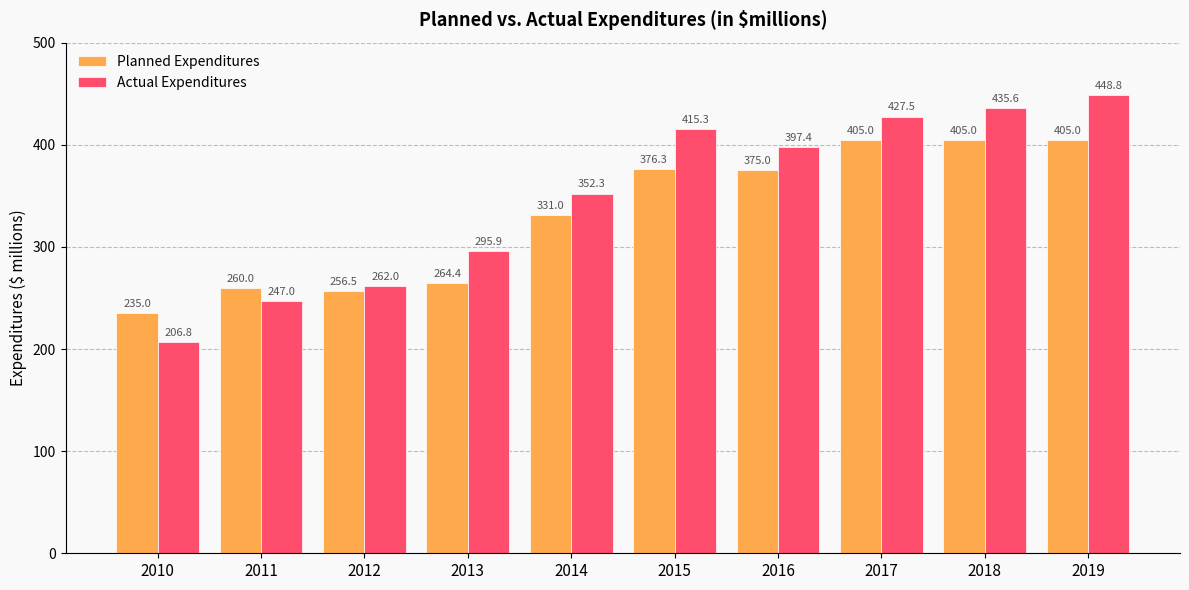

What are all the series names shown in the legend?

Planned Expenditures, Actual Expenditures